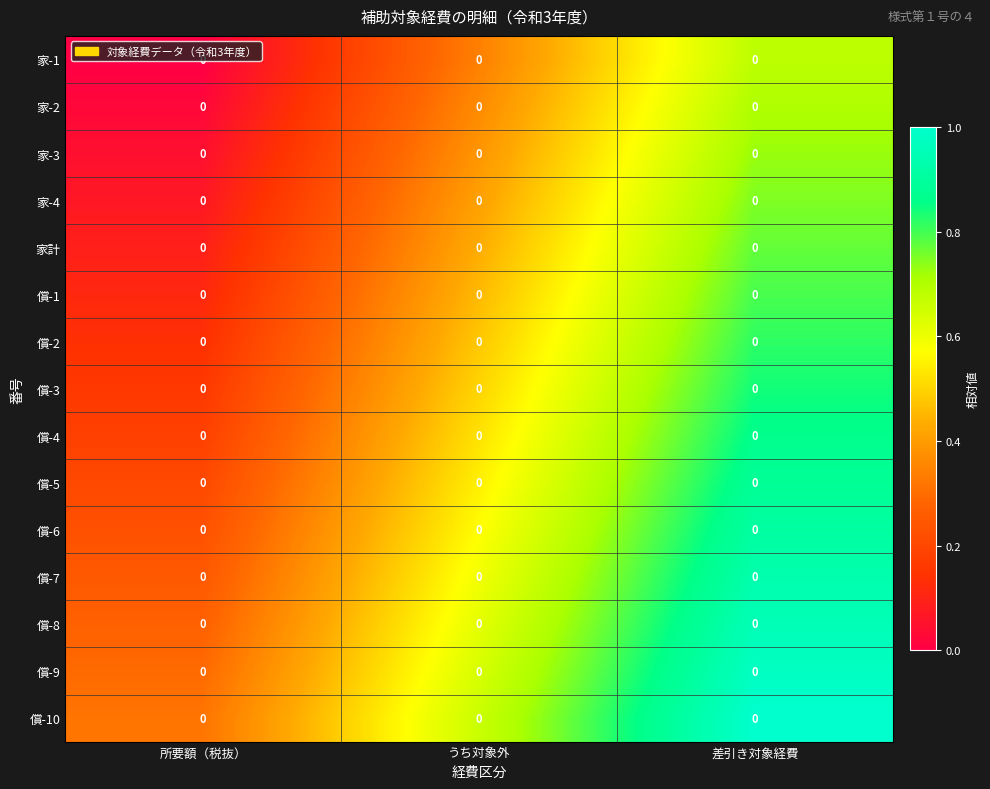

List the series in order of their peak value, highest first.

償-10, 償-9, 償-8, 償-7, 償-6, 償-5, 償-4, 償-3, 償-2, 償-1, 家計, 家-4, 家-3, 家-2, 家-1